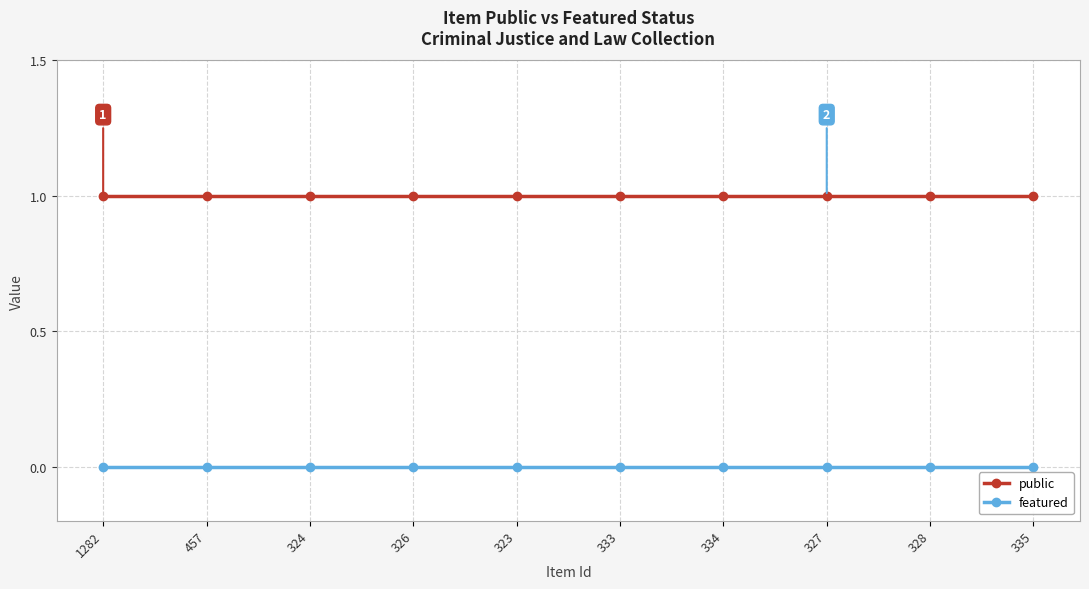

At how many categories does at least one series exceed 0?

10